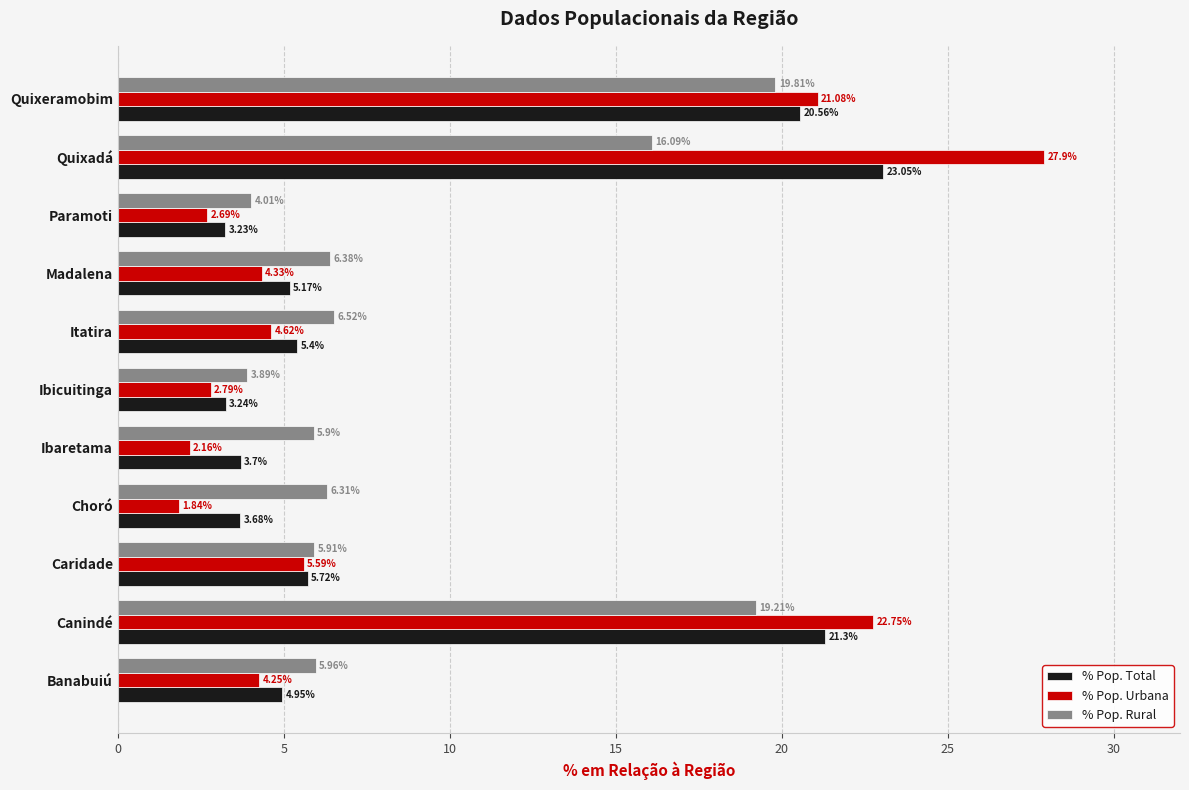

What is the sum of all % Pop. Rural values?

100.0